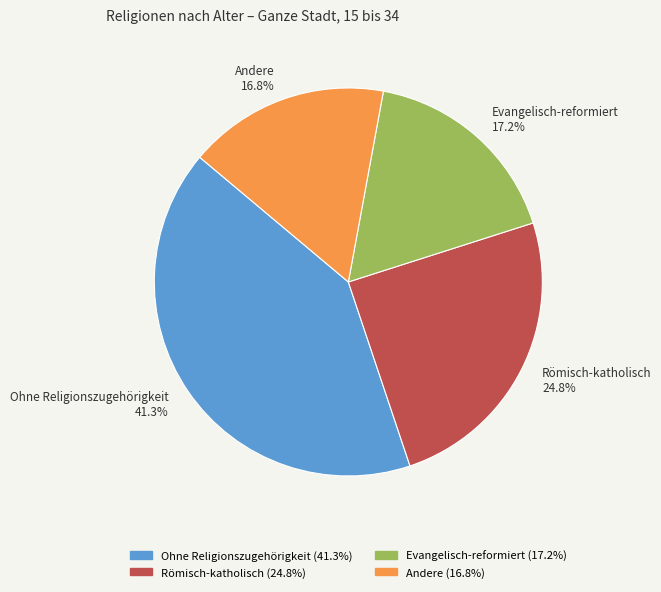

Does any single category account for the majority?

No